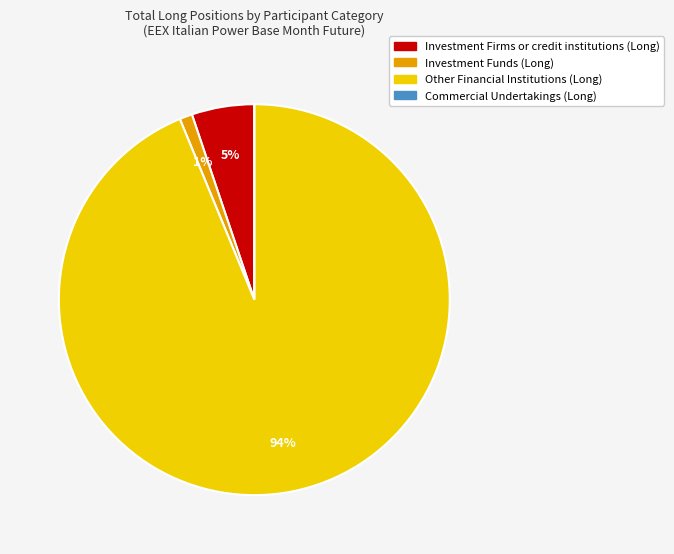

Which category has the biggest portion of the pie?

Other Financial Institutions (Long)